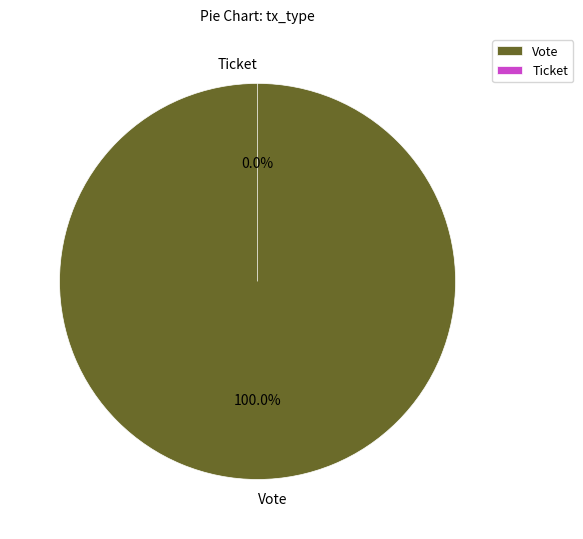

What percentage do Vote and Ticket together represent?

100.0%